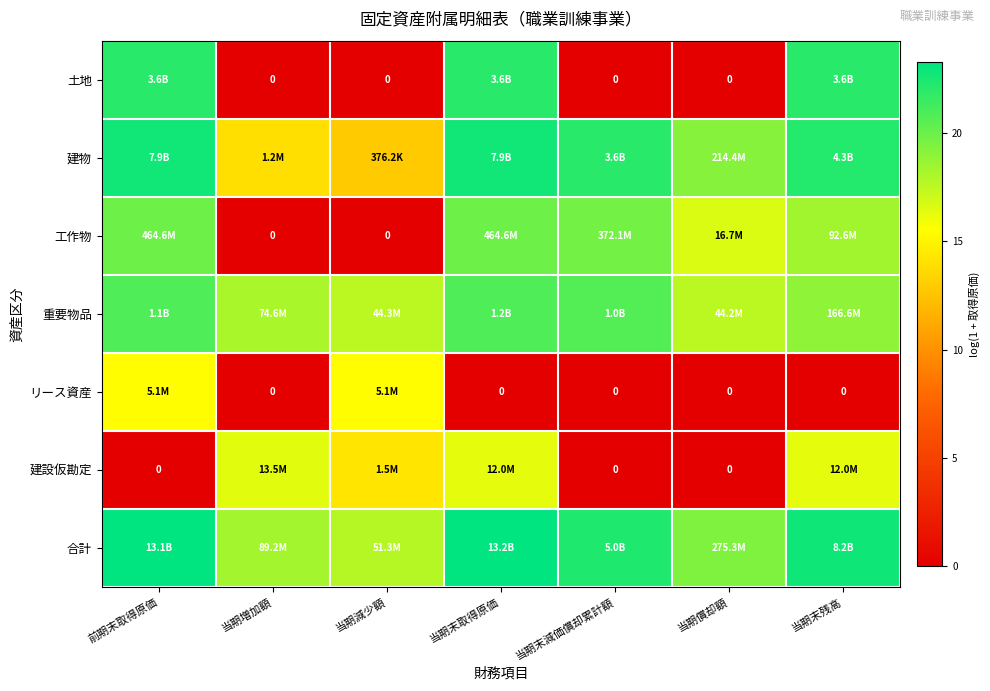

Which has a higher value, 当期末残高 or 当期増加額?

当期末残高